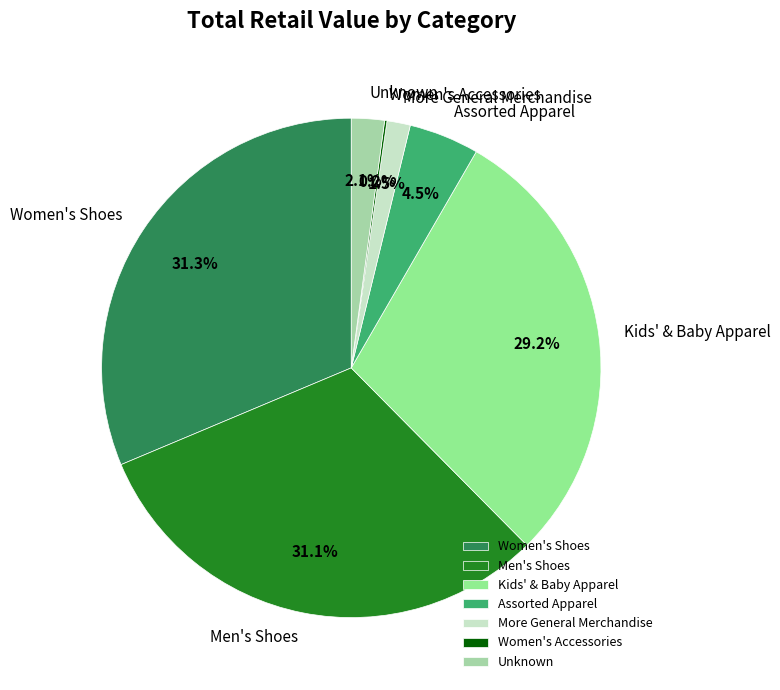

Is the sum of Assorted Apparel and More General Merchandise greater than half?

No